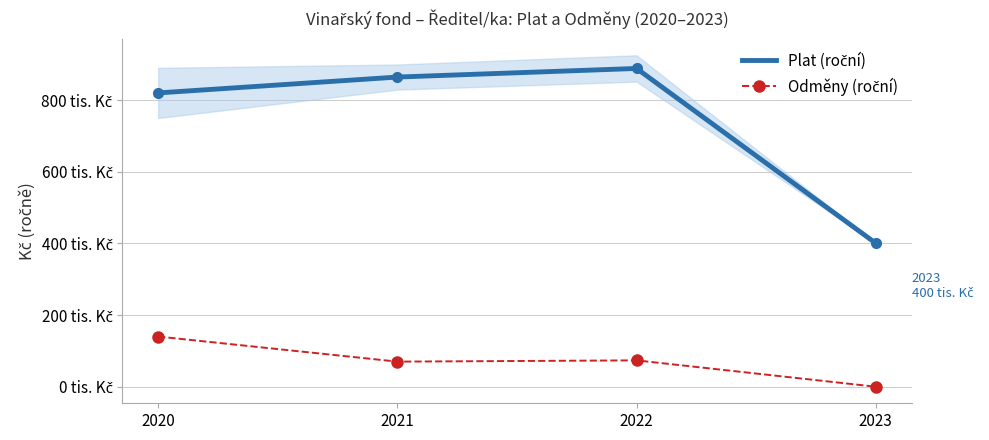

At which label does Odměny (roční) first exceed 73500?

2020